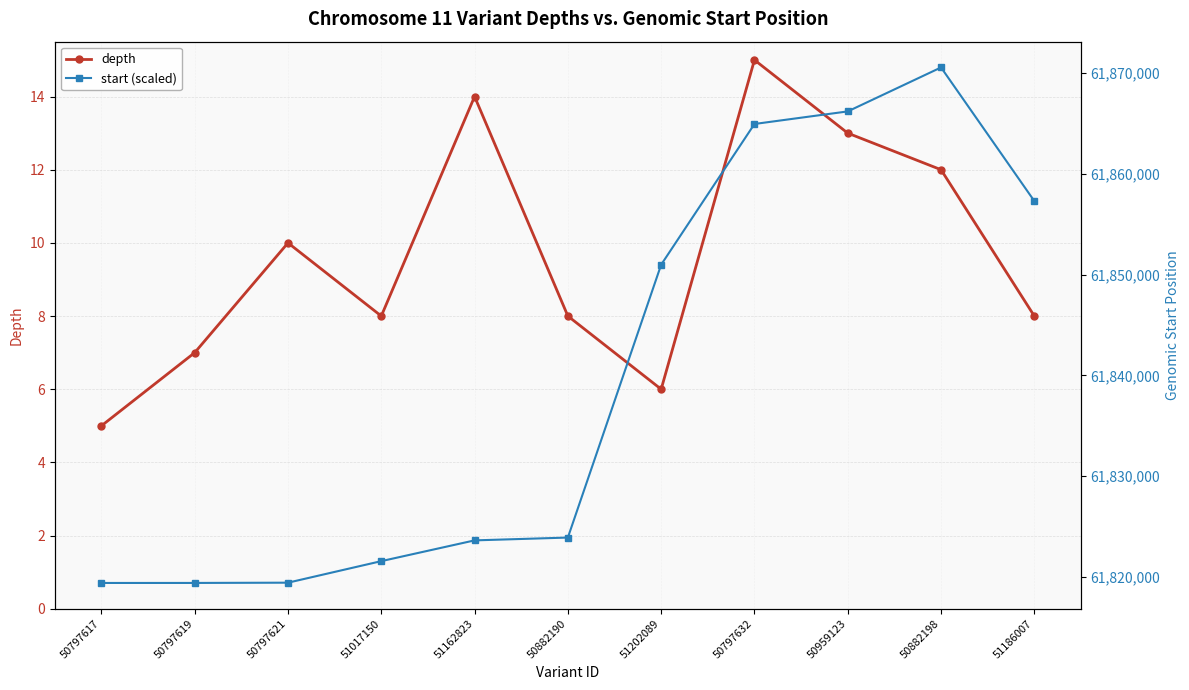

Which category has the lowest value across all series?

50797617